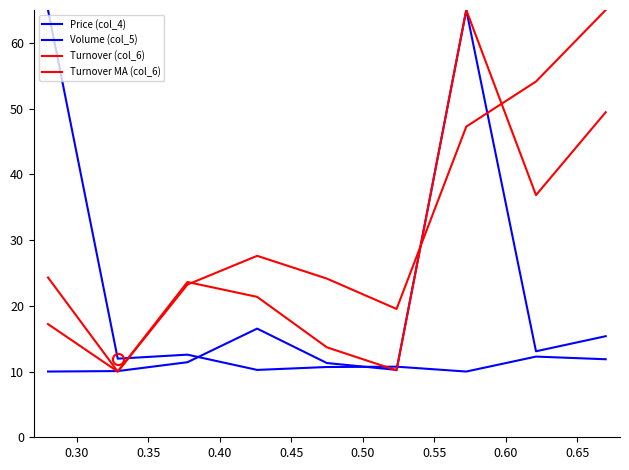

How many interior local valleys does the Turnover (col_6) series have?

3